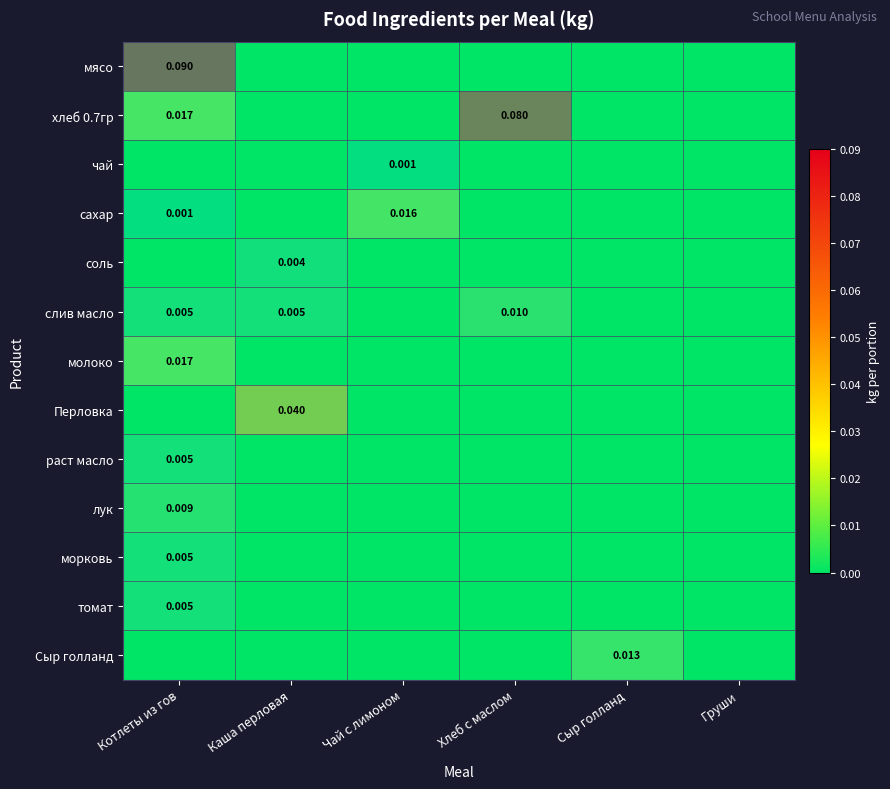

At which label does молоко reach its minimum?

Каша перловая